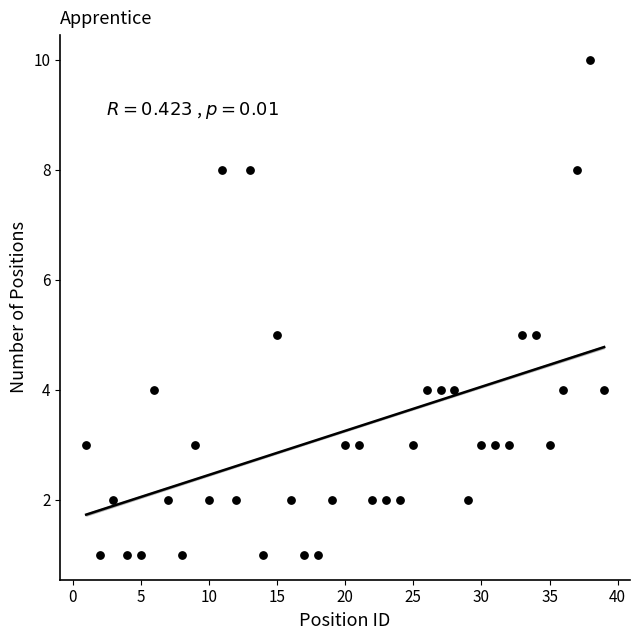

What is the range of Y values (max minus min)?

9